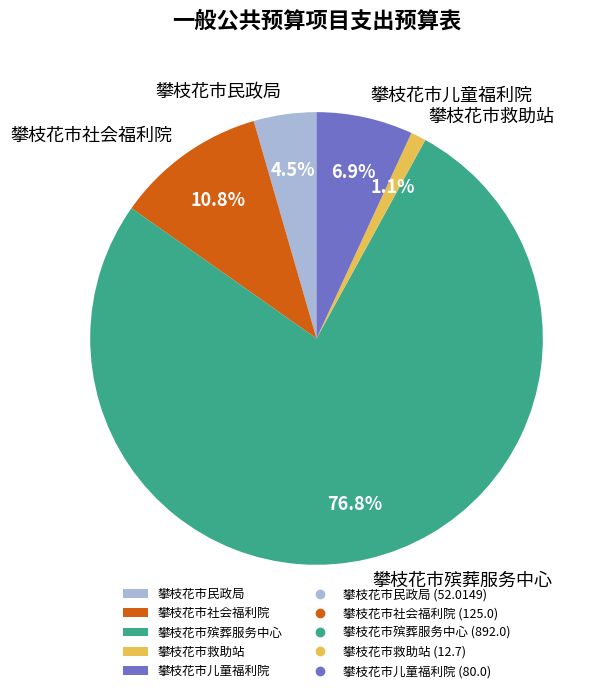

Combined, do 攀枝花市救助站 and 攀枝花市殡葬服务中心 account for over 50%?

Yes